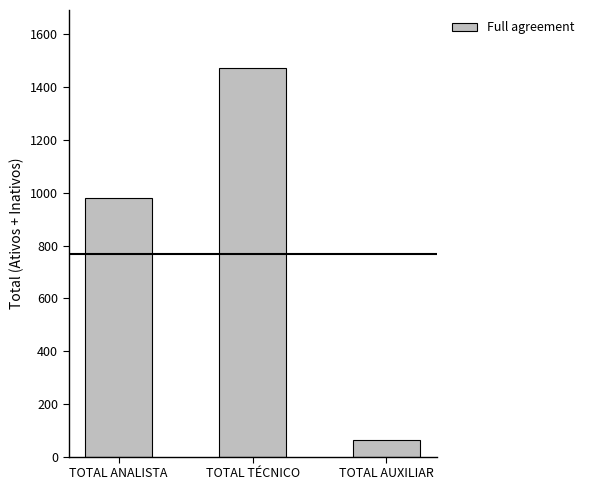

Rank the categories by value from highest to lowest.

TOTAL TÉCNICO, TOTAL ANALISTA, TOTAL AUXILIAR